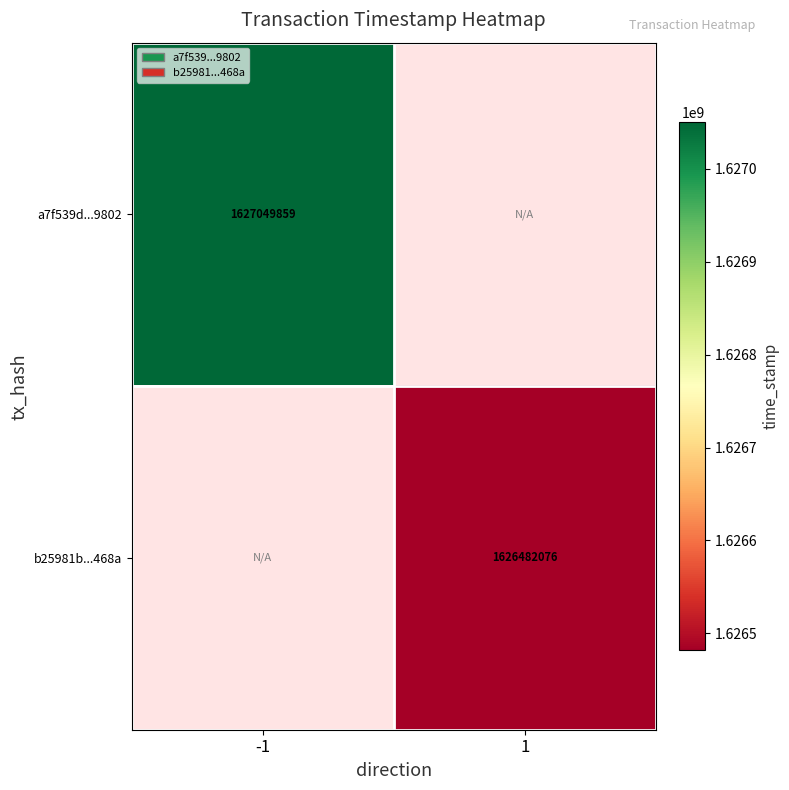

What is the greatest value displayed?

1627049859.0